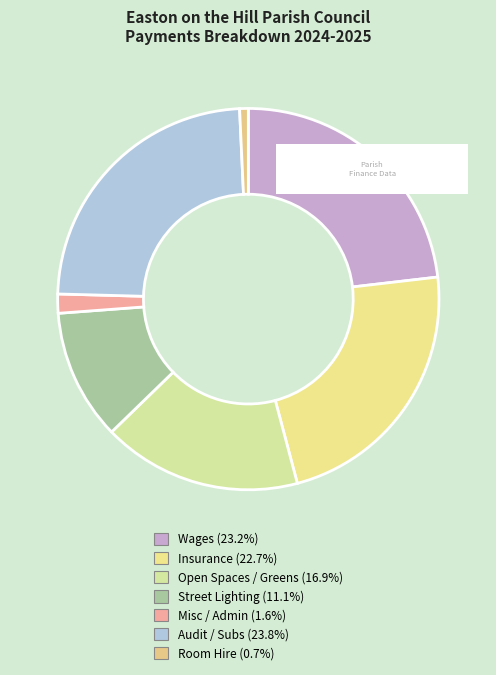

Combined, what portion of the pie is Open Spaces / Greens and Audit / Subs?

40.7%